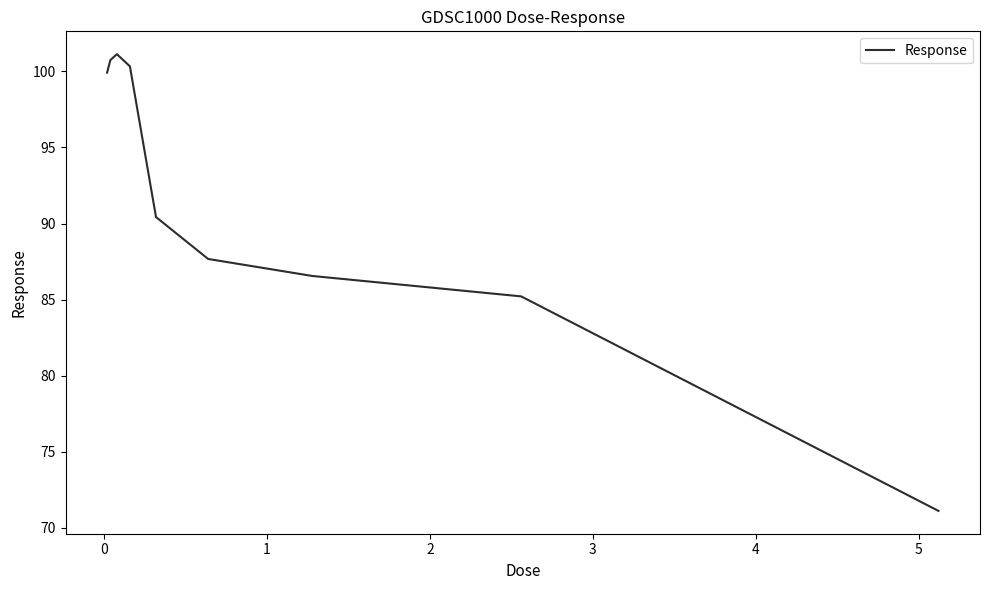

What is the greatest value displayed?

101.1